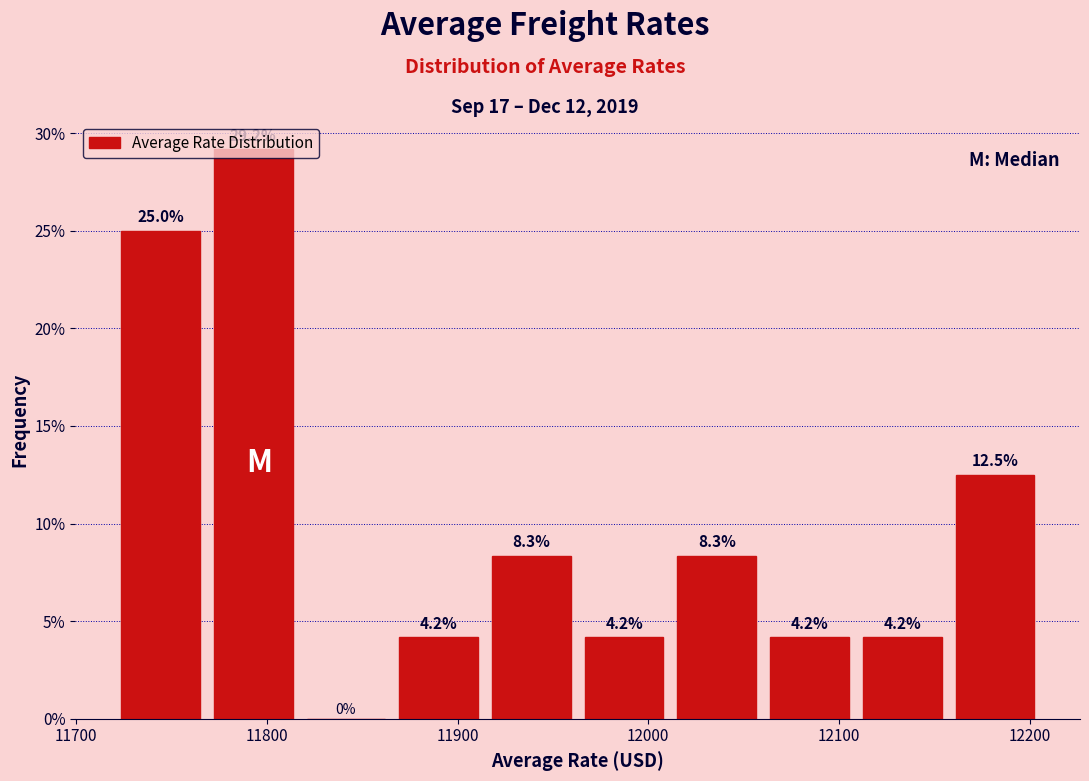

Reading left to right, list every bar in this chart as the range it spans on the x-axis followed by its height. The bar edges are not printed on the chart, so give them approximately, as read against the axis.

11720 to 11770: 25.0
11770 to 11820: 29.2
11820 to 11870: 0.0
11870 to 11910: 4.2
11910 to 11960: 8.3
11960 to 12010: 4.2
12010 to 12060: 8.3
12060 to 12110: 4.2
12110 to 12160: 4.2
12160 to 12210: 12.5